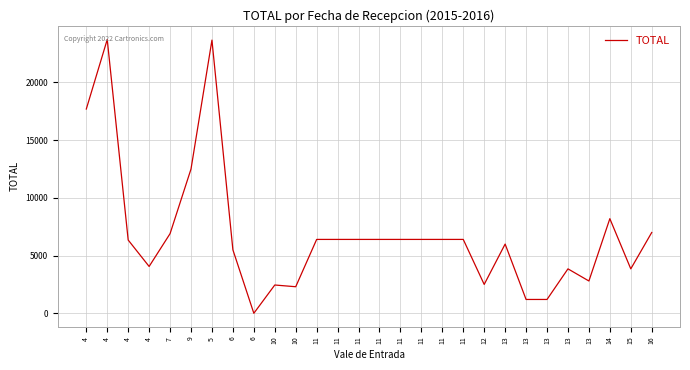

Reading left to right, list all the values displayed in this chart.

4=17697.0	4=23720.8	4=6347.2	4=4057.7	7=6900.0	9=12500.0	5=23669.0	6=5499.0	6=0.0	10=2450.0	10=2300.0	11=6400.0	11=6400.0	11=6400.0	11=6400.0	11=6400.0	11=6400.0	11=6400.0	11=6400.0	12=2500.0	13=5998.0	13=1198.0	13=1198.0	13=3849.3	13=2798.0	14=8198.0	15=3849.3	16=7000.0